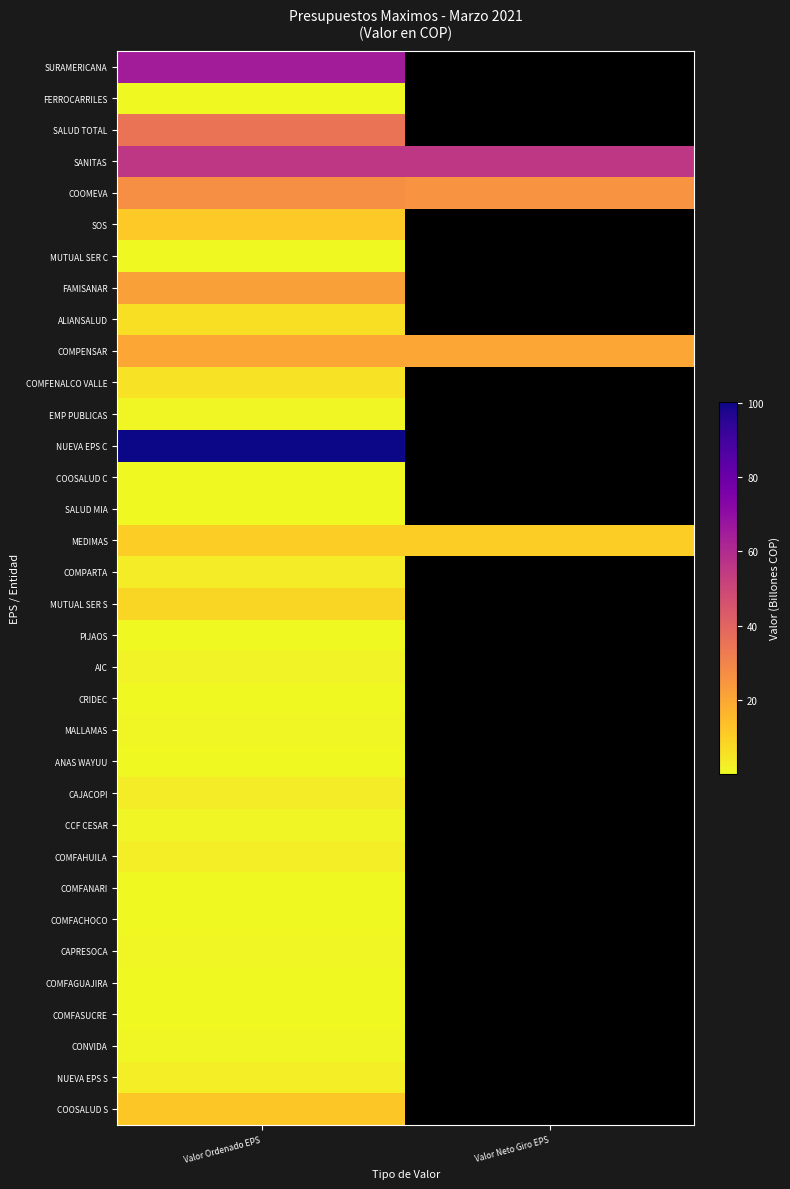

What is the minimum value for EMP PUBLICAS?

0.4